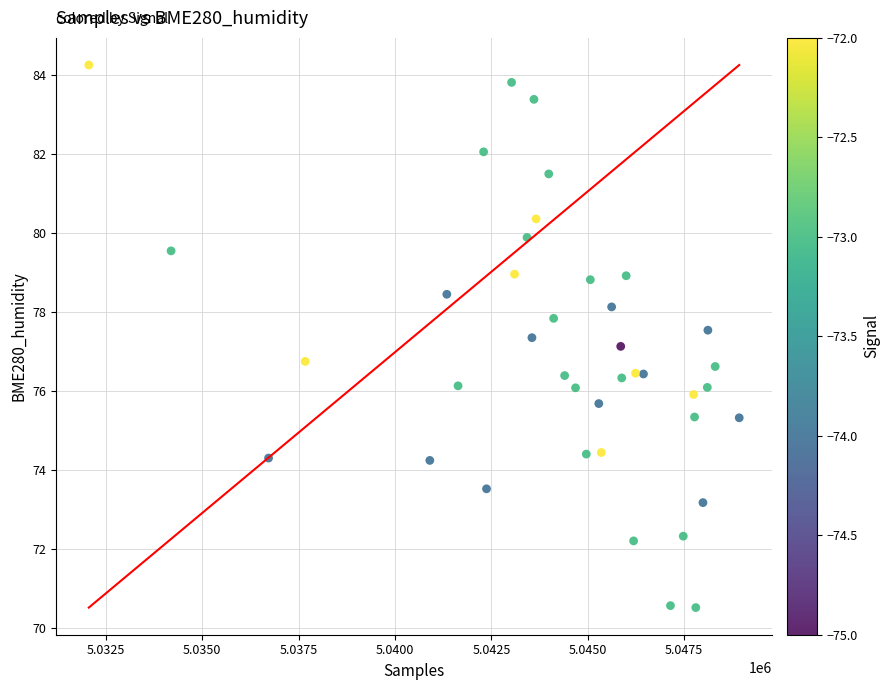

What is the range of X values (max minus min)?

16872.0